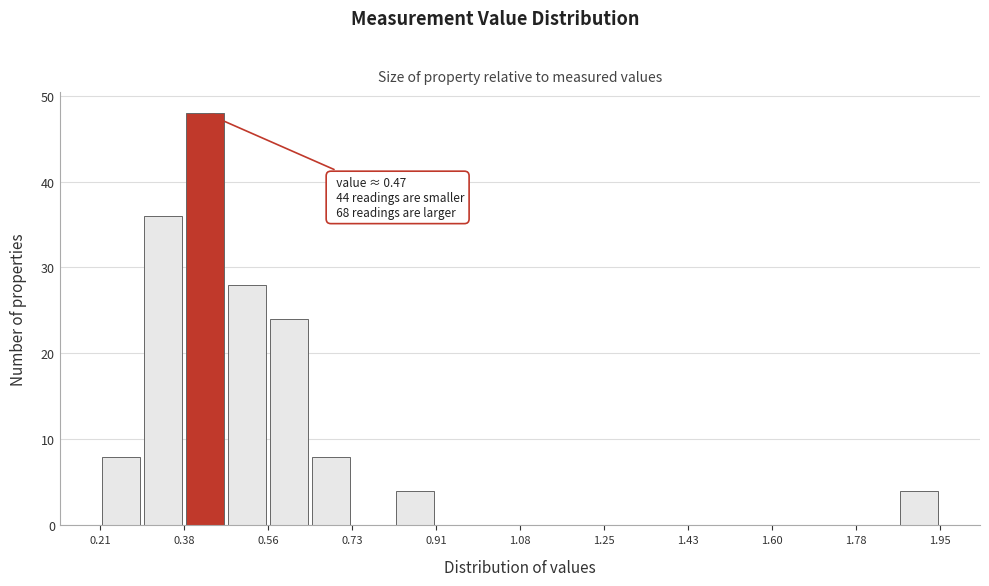

Over which range of the x-axis is the bar tallest?

0.38 to 0.48